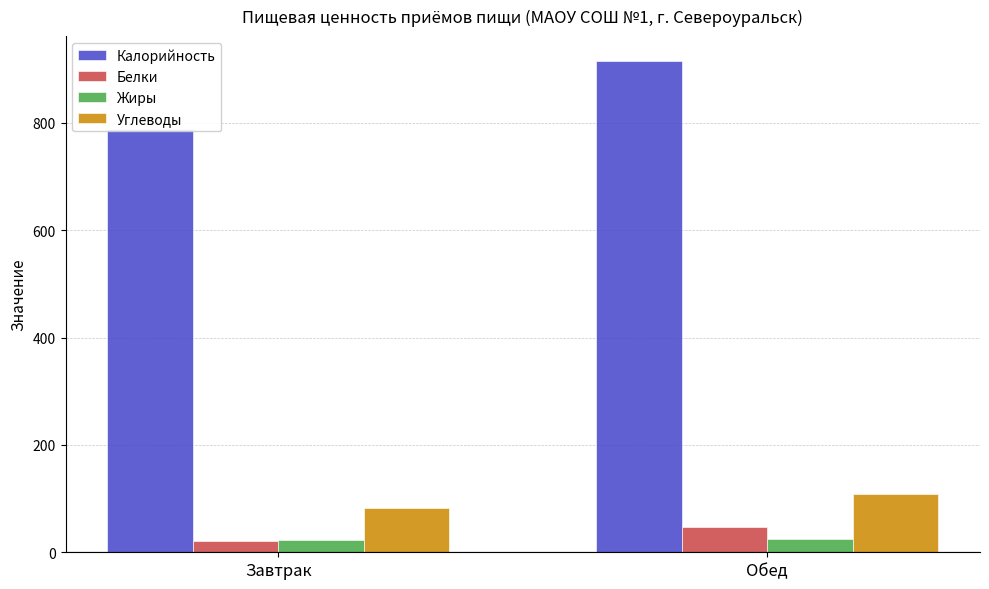

What are all the series names shown in the legend?

Калорийность, Белки, Жиры, Углеводы